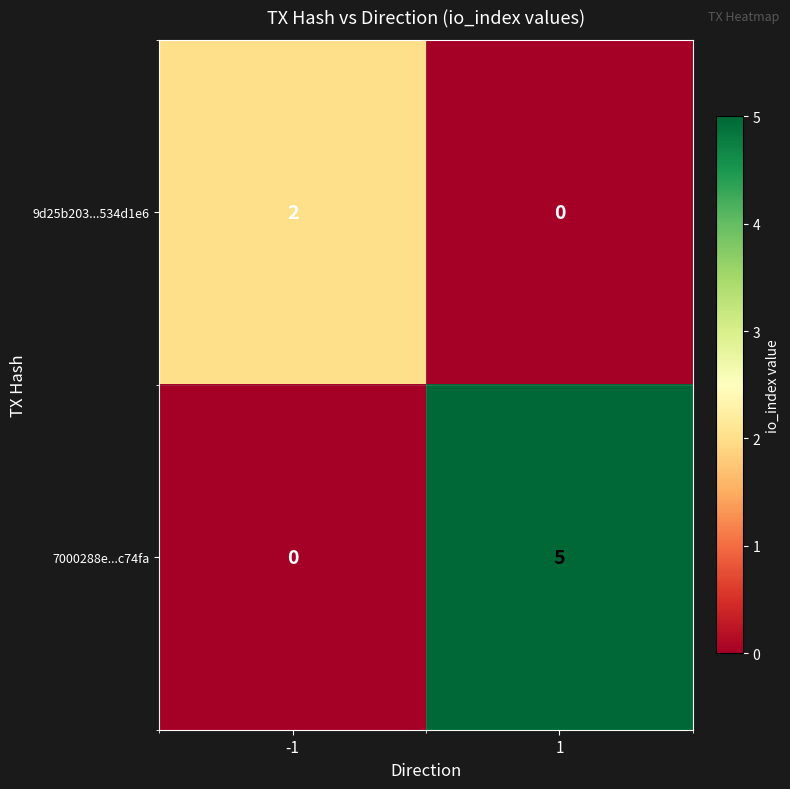

What is the difference between the maximum and minimum values in the 7000288e...c74fa series?

5